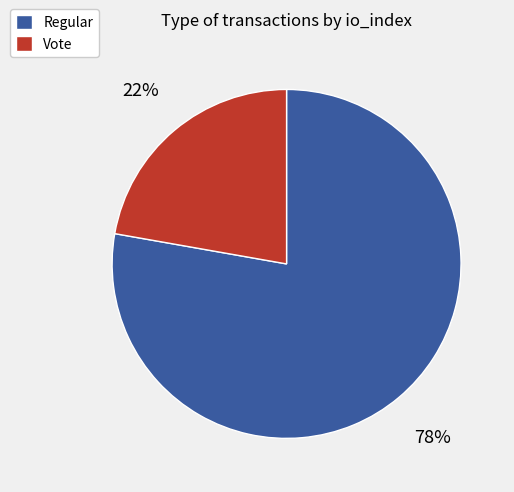

Approximately how many times larger is the value at Vote compared to Regular?

0.3